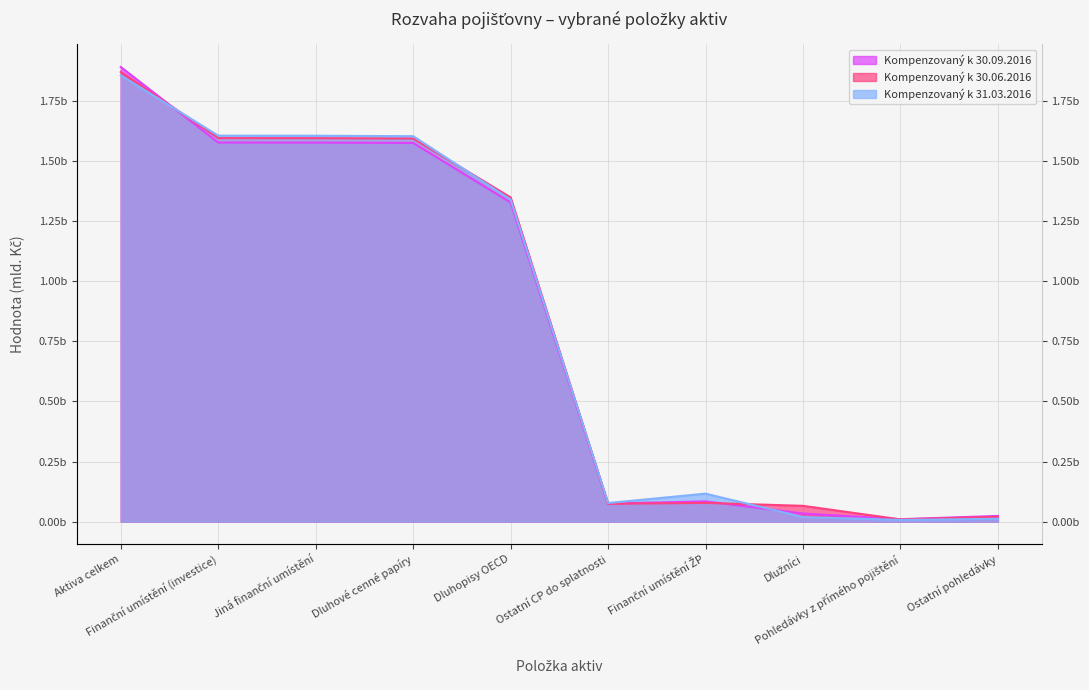

In Kompenzovaný k 30.09.2016, how many points are higher than both neighbors (excluding endpoints)?

1